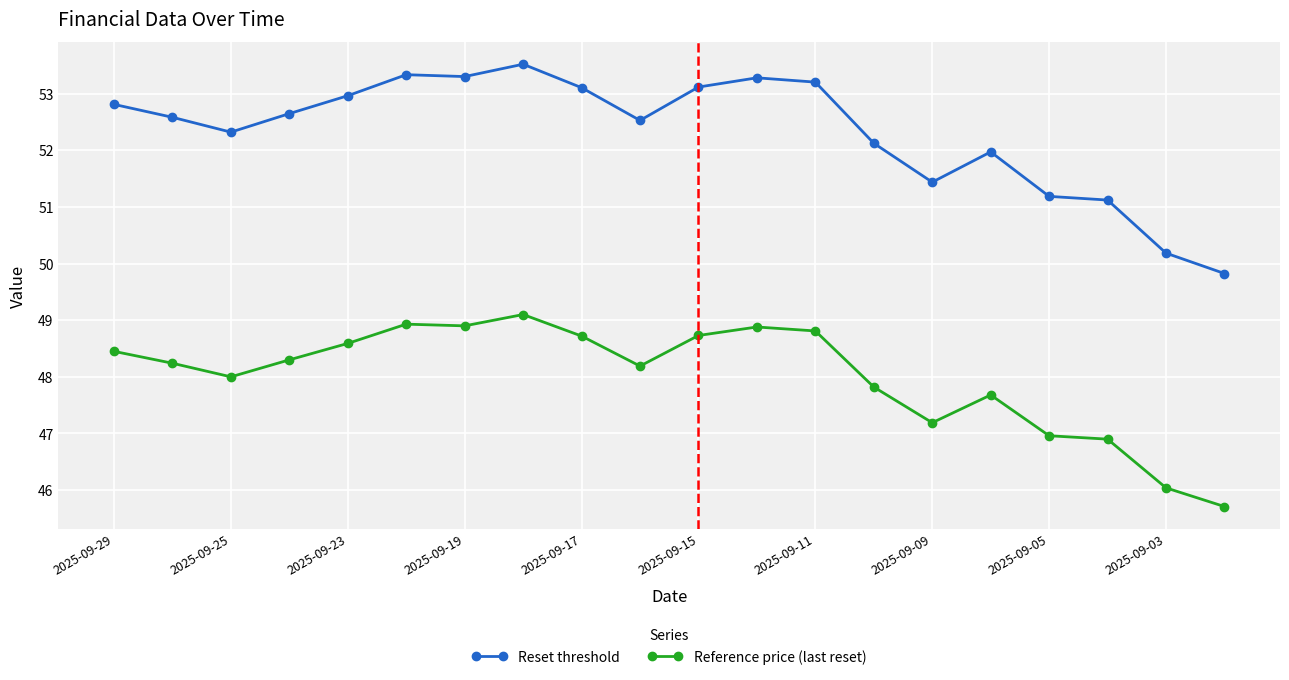

What is the average value of the Reset threshold series?

52.3